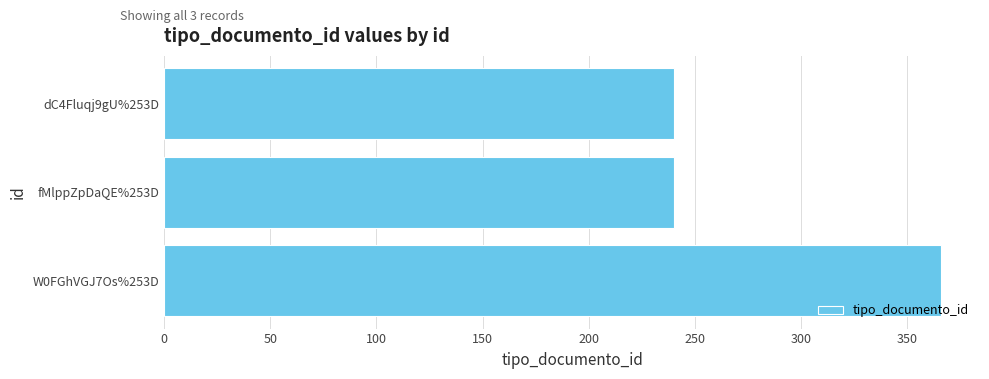

Reading top to bottom, list all the values displayed in this chart.

dC4Fluqj9gU%253D=240	fMlppZpDaQE%253D=240	W0FGhVGJ7Os%253D=366